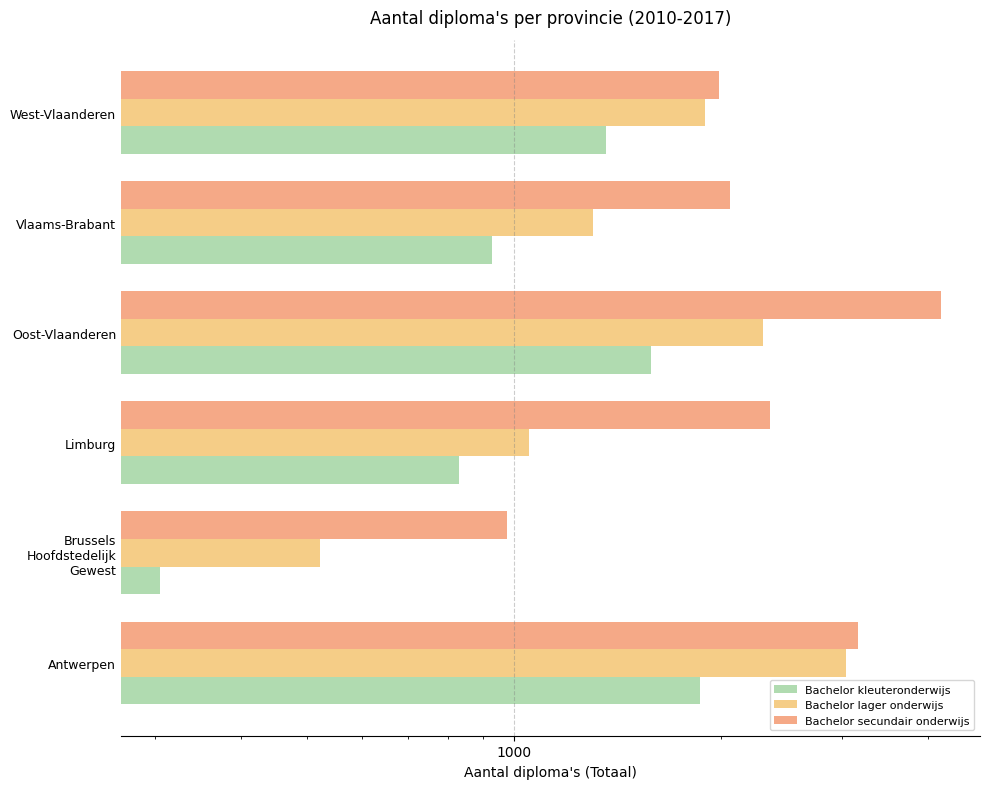

What is the value of the Bachelor lager onderwijs bar at the 6th from the left?

1899